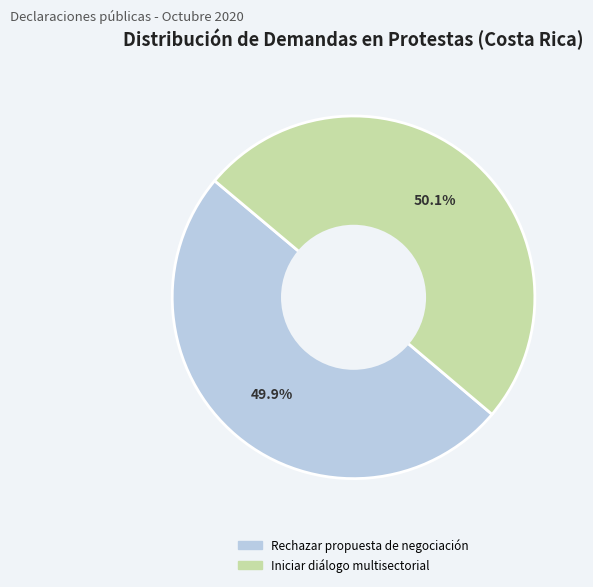

Is it true that Rechazar propuesta de negociación is 50% of the pie?

True